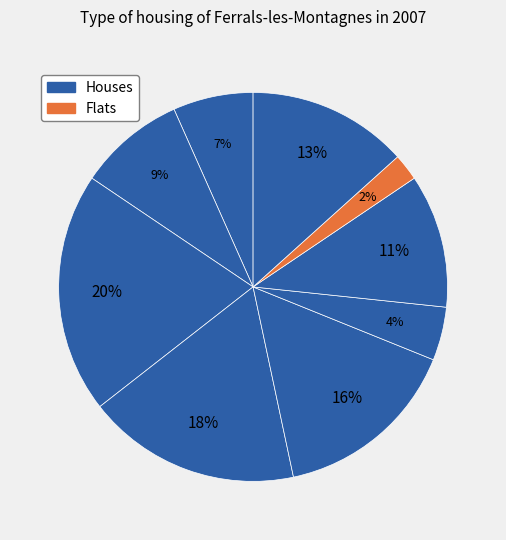

How many segments does this pie chart have?

9